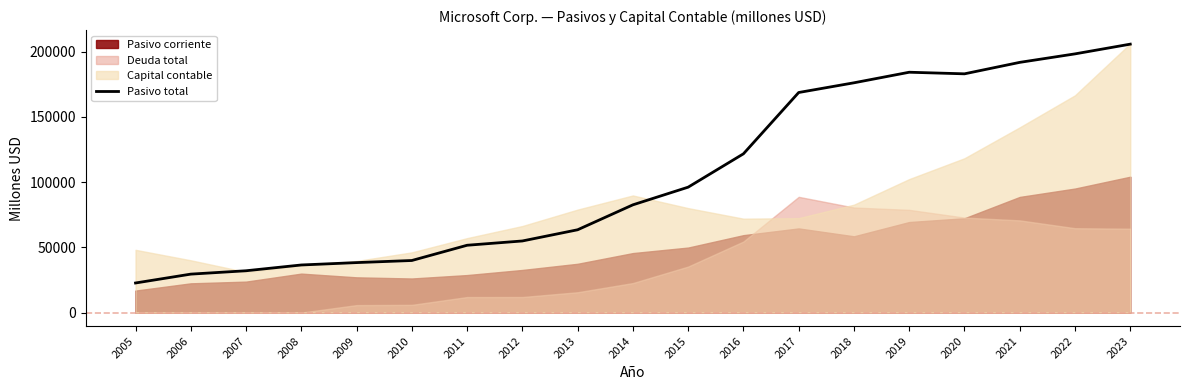

Reading left to right, extract all data points from this chart.

22700	29493	32074	36507	38330	39938	51621	54908	63487	82600	96140	121697	168692	176130	184226	183007	191791	198298	205753